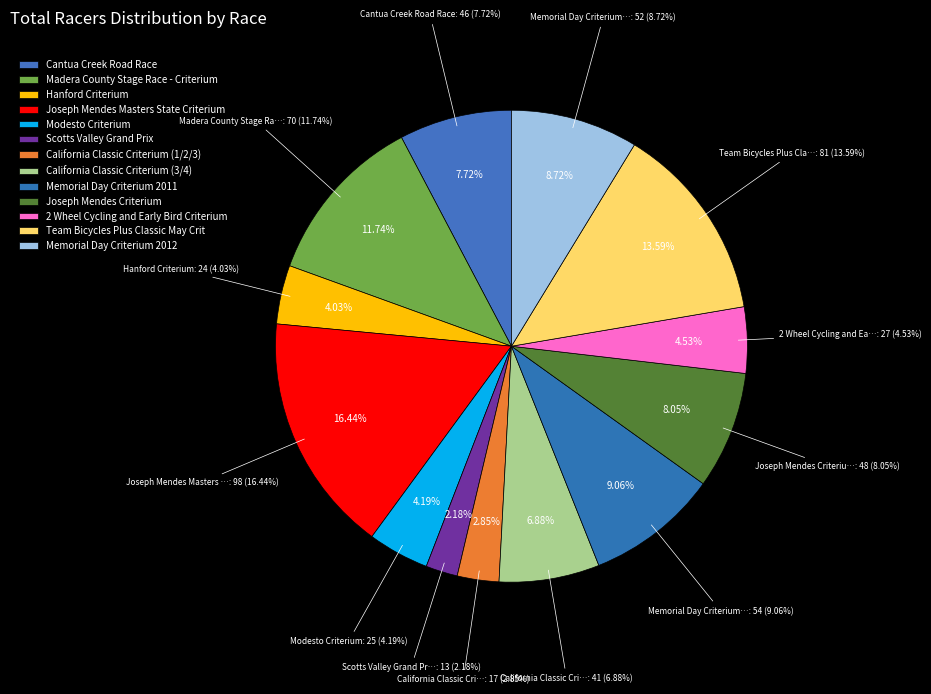

How much of the chart is everything except Team Bicycles Plus Classic May Crit?

86.4%